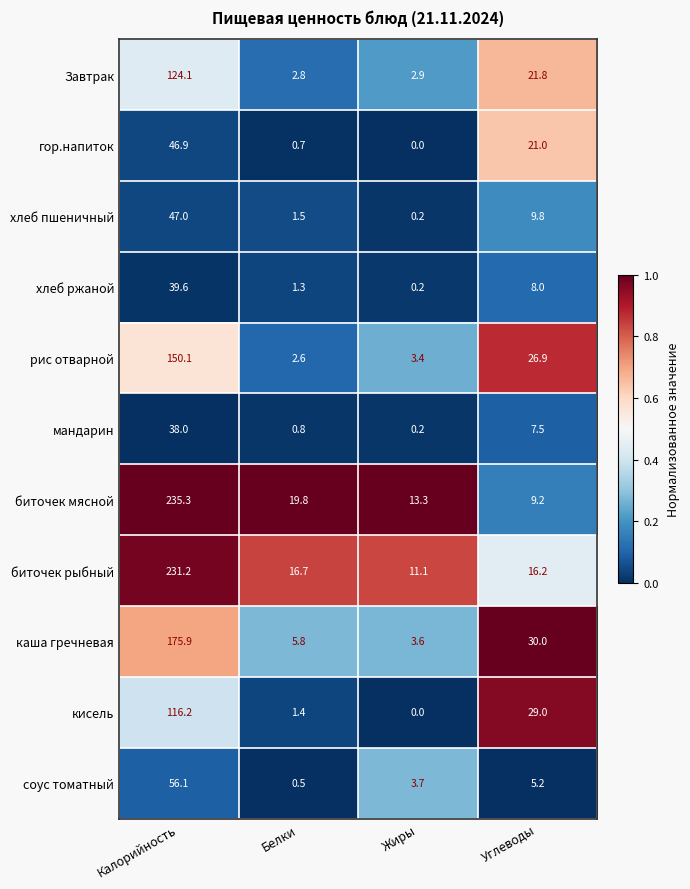

At how many categories does at least one series exceed 0?

4